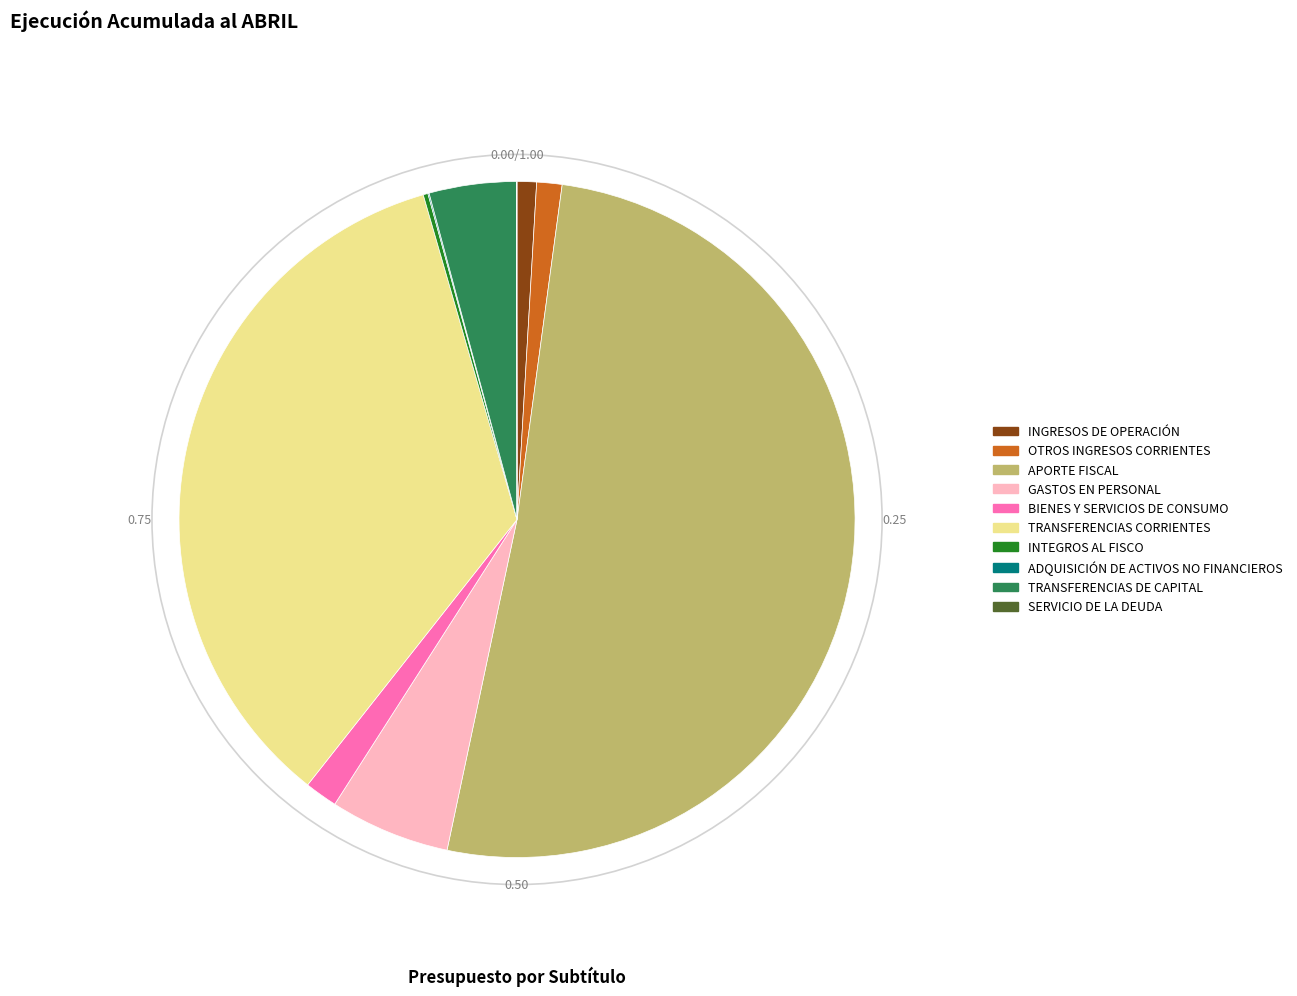

Is APORTE FISCAL the majority of the pie?

Yes